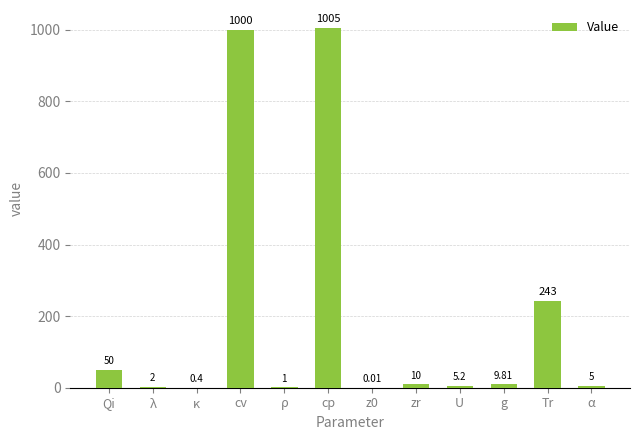

Are the bars grouped side by side (vs. stacked)?

No